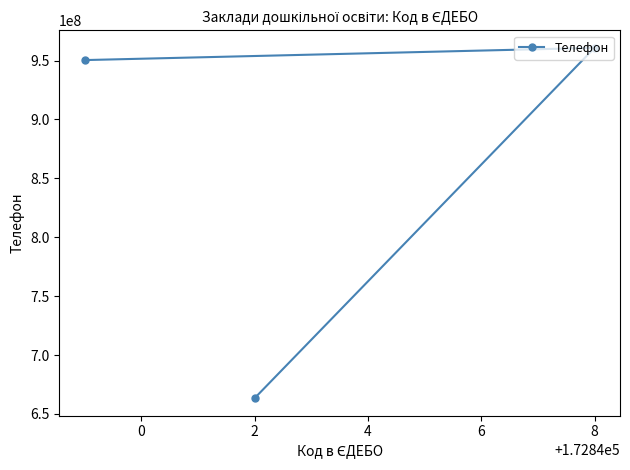

What is the smallest value displayed?

663358008